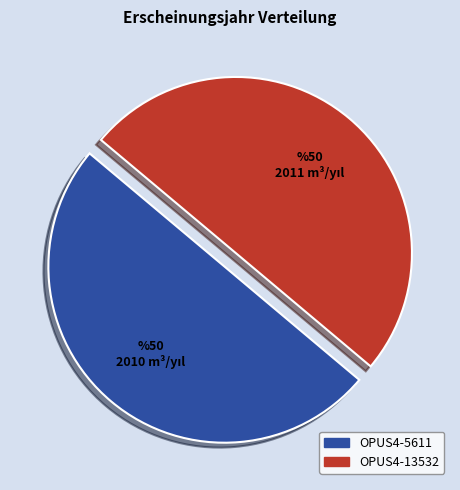

Approximately how many times larger is the value at OPUS4-5611 compared to OPUS4-13532?

1.0